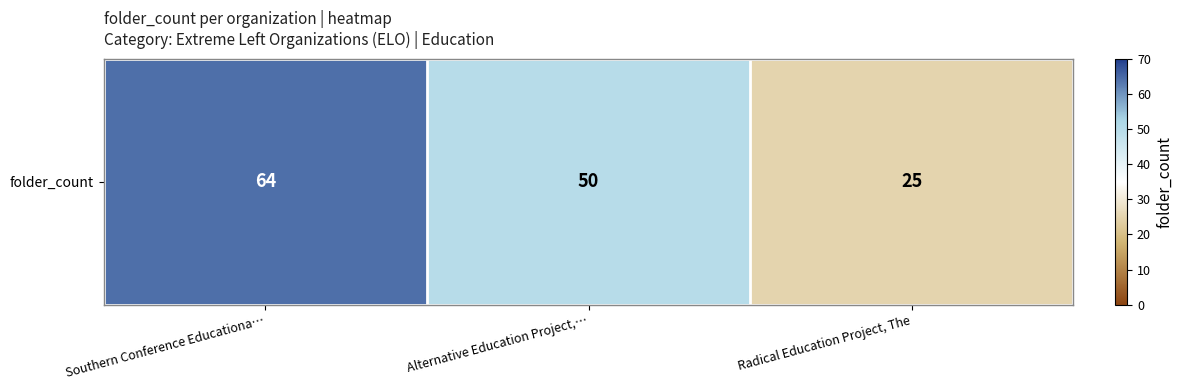

Which label corresponds to the smallest value in the chart?

Radical Education Project, The